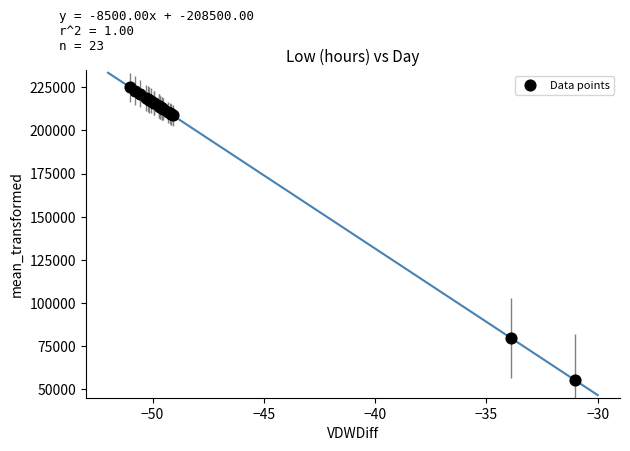

What Y value in the scatter plot is closest to 140000?

79716.3